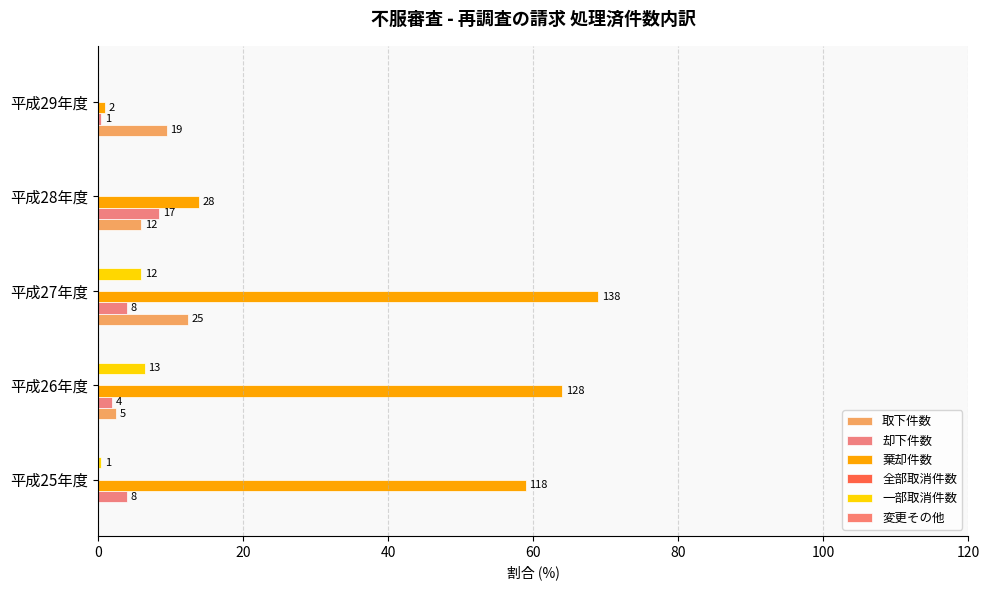

Reading left to right, extract all data points from this chart.

取下件数: 0.0	2.5	12.5	6.0	9.5
却下件数: 4.0	2.0	4.0	8.5	0.5
棄却件数: 59.0	64.0	69.0	14.0	1.0
全部取消件数: 0.1	0.1	0.1	0.1	0.1
一部取消件数: 0.5	6.5	6.0	0.0	0.0
変更その他: 0.1	0.1	0.1	0.1	0.1